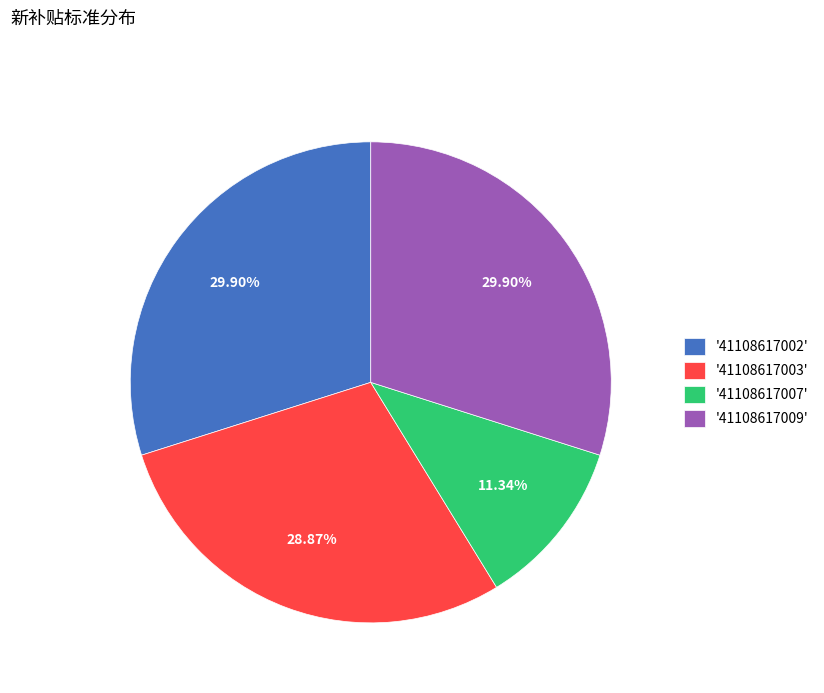

Approximately how many times larger is the value at '41108617007' compared to '41108617009'?

0.4